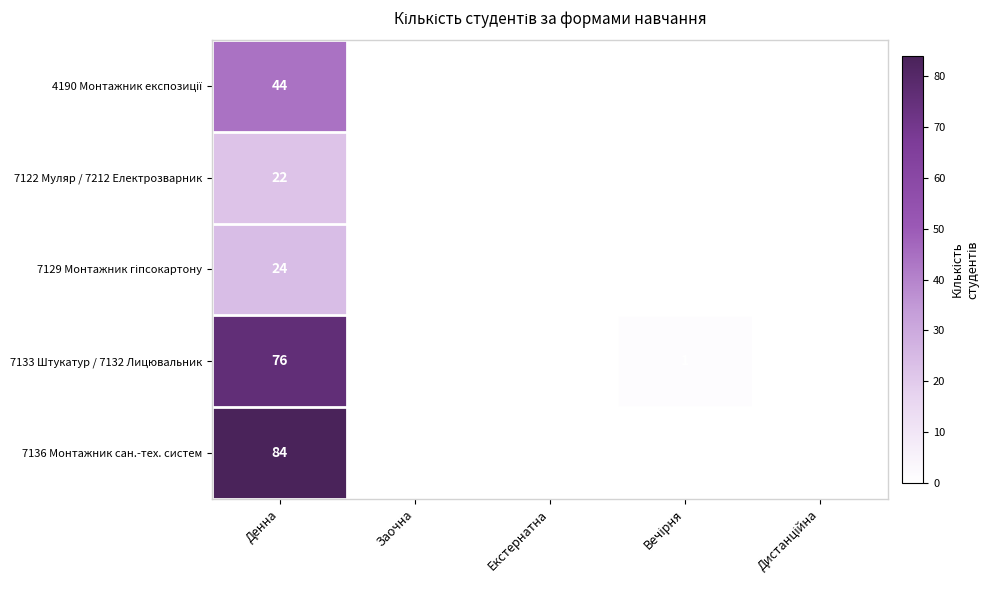

Is it true that 7133 Штукатур / 7132 Лицювальник equals 76 at Денна?

True